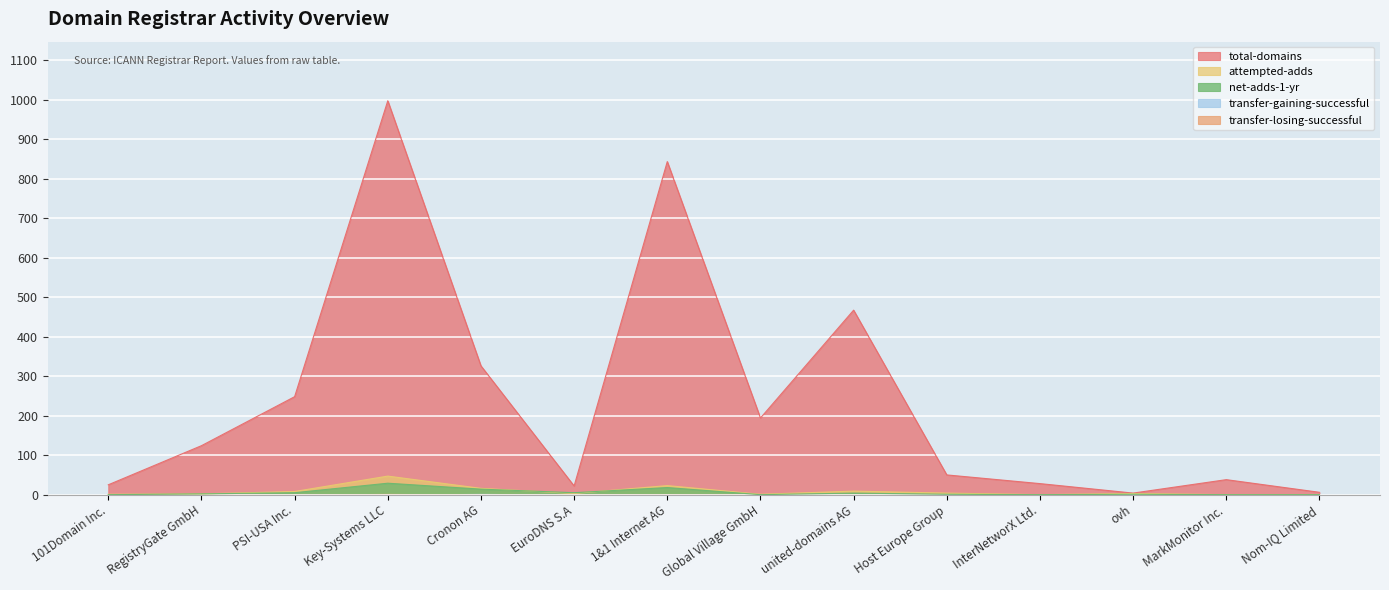

True or false: net-adds-1-yr and total-domains intersect in this chart.

False